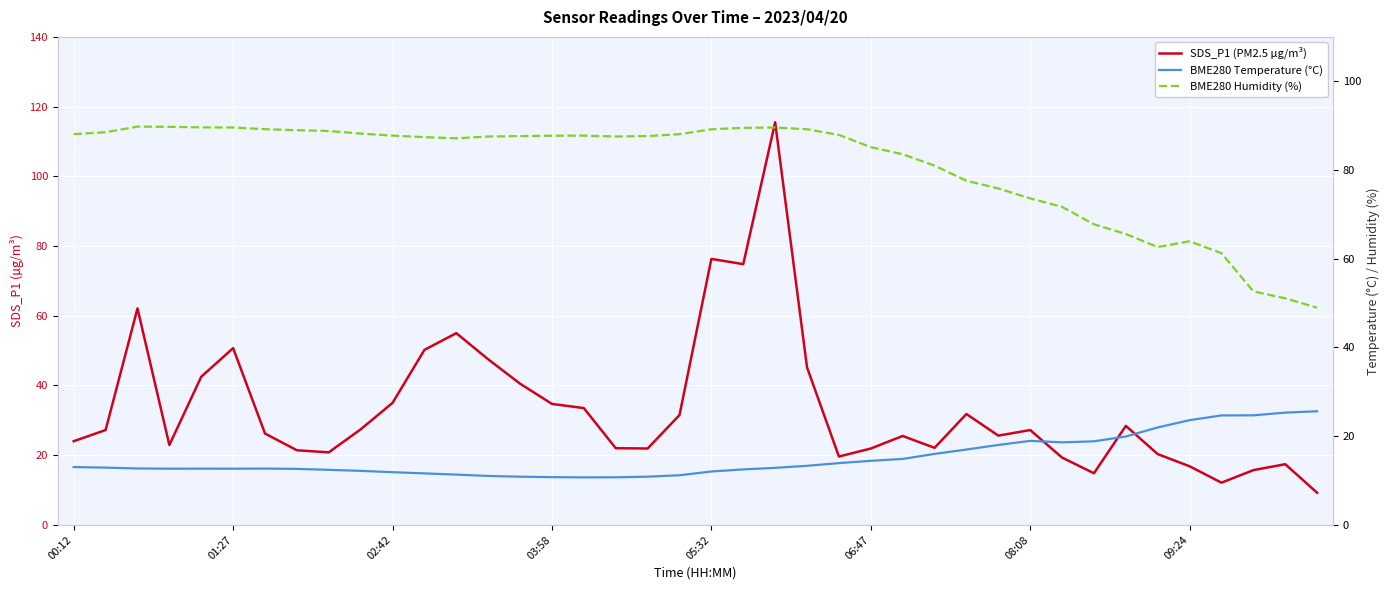

At which category does BME280 Humidity (%) reach its first local valley?

12